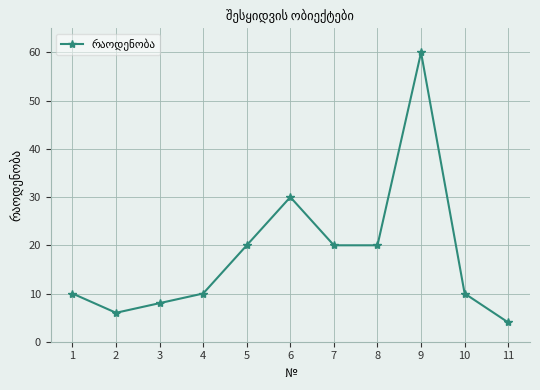

What is the ratio of the value at 6 to the value at 9?

0.5